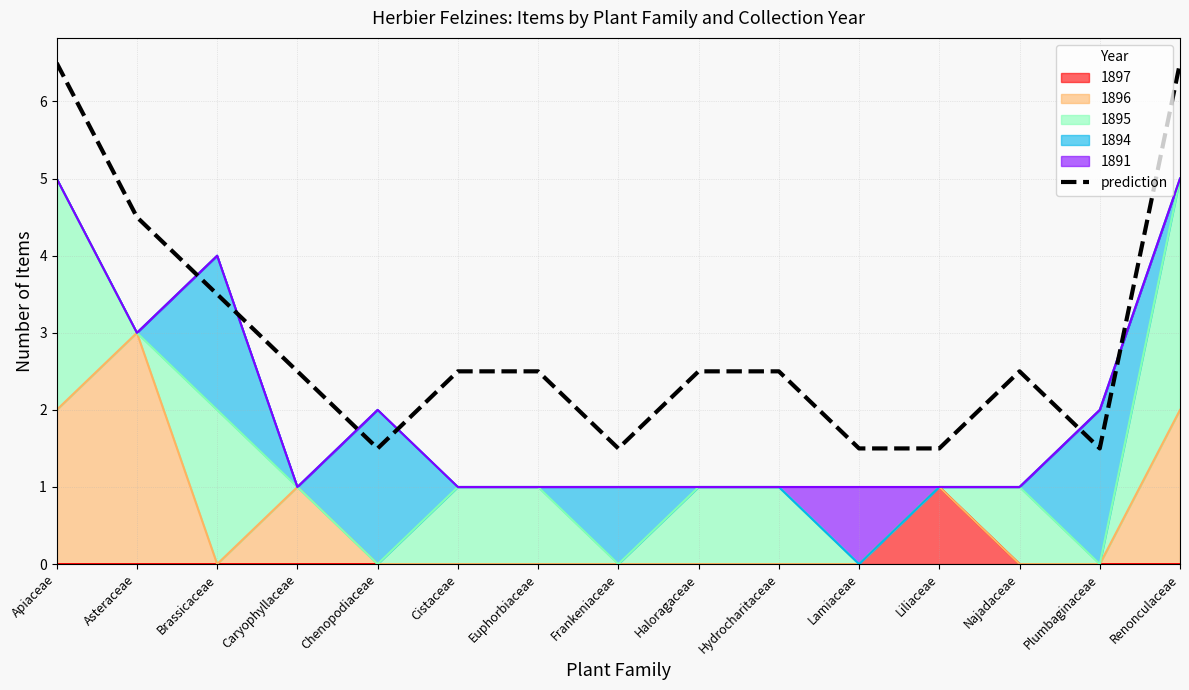

True or false: there are more than 2 points higher than both neighbors.

False